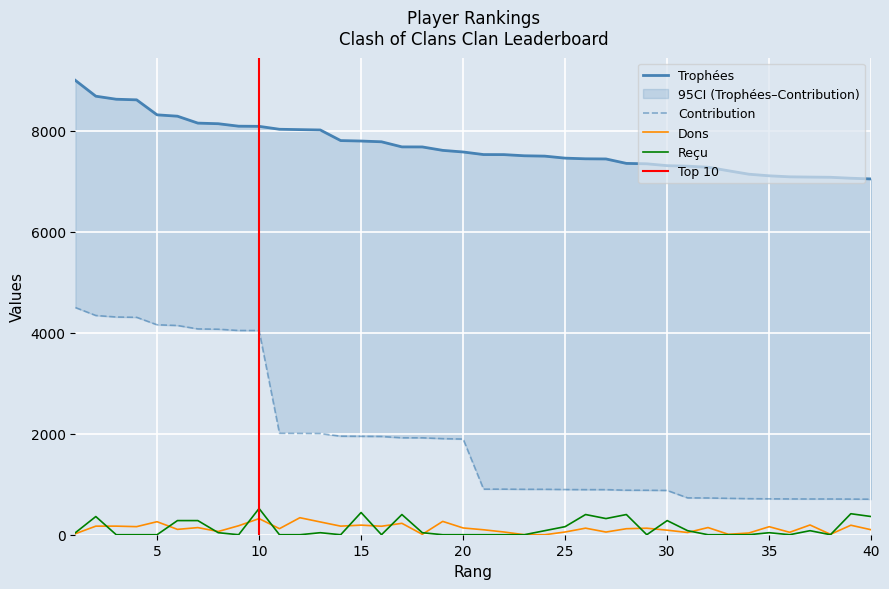

True or false: Dons has a value of 98 at 21.

True